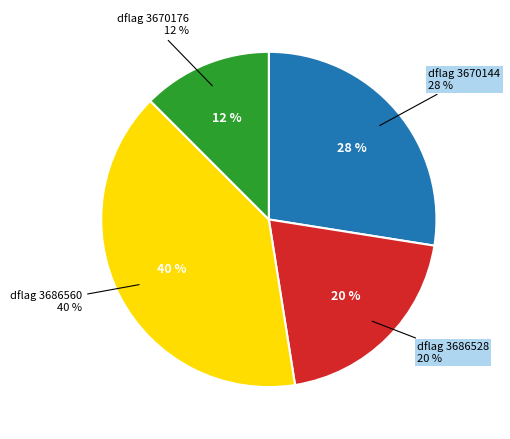

Does any single category account for the majority?

No